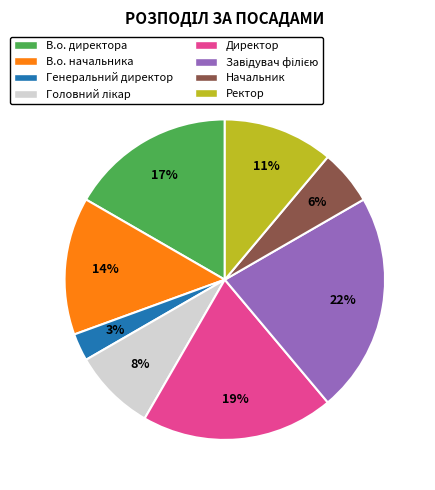

What percentage is the Генеральний директор slice, to the nearest percent?

3%